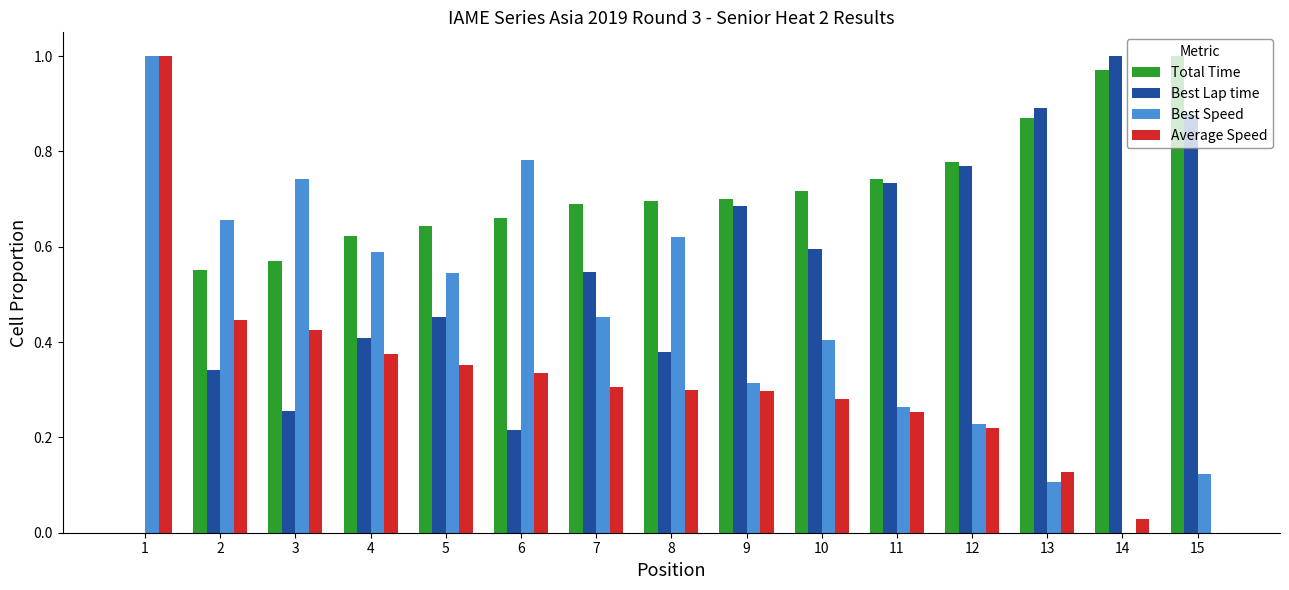

Which series has the largest total across all categories?

Total Time